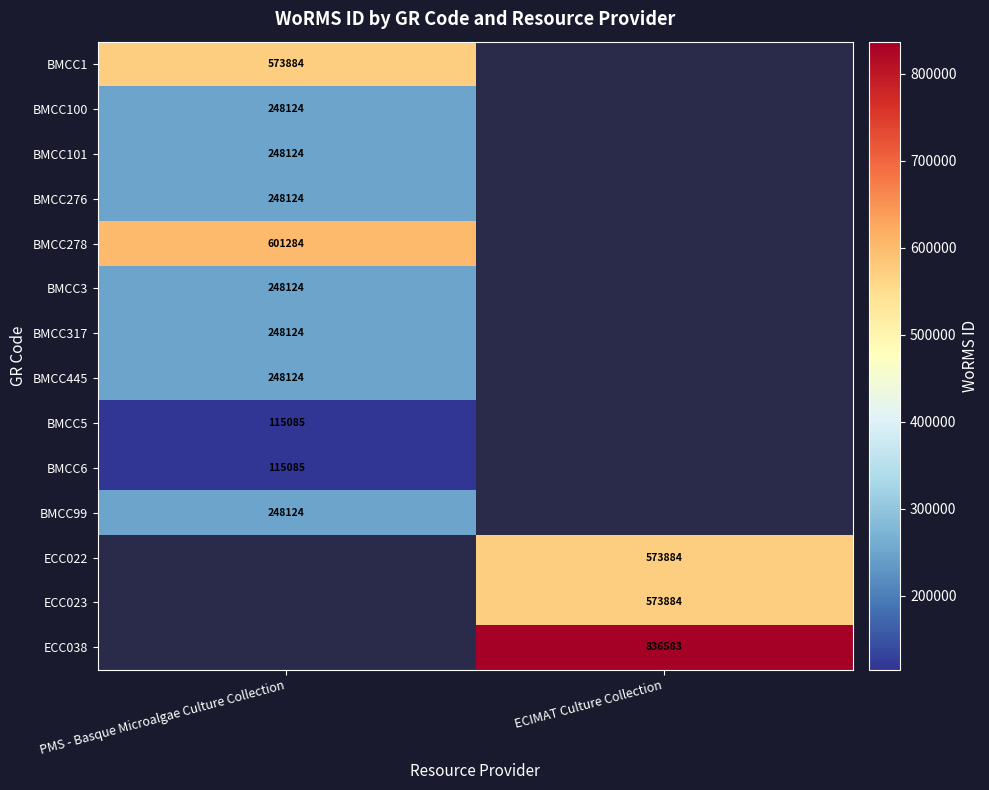

Is it true that BMCC3 equals 147180 at PMS - Basque Microalgae Culture Collection?

False